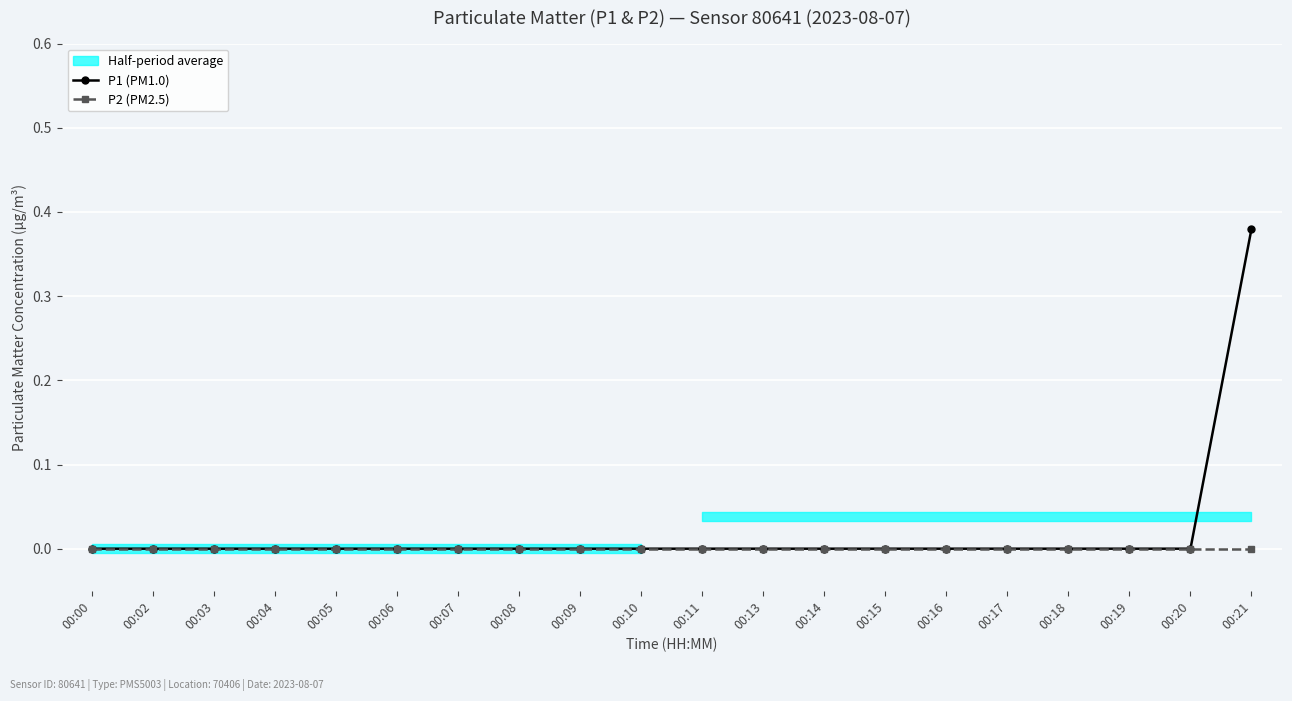

Reading left to right, what are all the values shown in this chart?

P1 (PM1.0): 00:00=0.0	00:02=0.0	00:03=0.0	00:04=0.0	00:05=0.0	00:06=0.0	00:07=0.0	00:08=0.0	00:09=0.0	00:10=0.0	00:11=0.0	00:13=0.0	00:14=0.0	00:15=0.0	00:16=0.0	00:17=0.0	00:18=0.0	00:19=0.0	00:20=0.0	00:21=0.4
P2 (PM2.5): 00:00=0.0	00:02=0.0	00:03=0.0	00:04=0.0	00:05=0.0	00:06=0.0	00:07=0.0	00:08=0.0	00:09=0.0	00:10=0.0	00:11=0.0	00:13=0.0	00:14=0.0	00:15=0.0	00:16=0.0	00:17=0.0	00:18=0.0	00:19=0.0	00:20=0.0	00:21=0.0